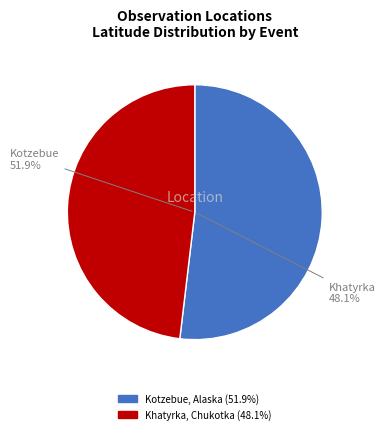

What percentage is the Kotzebue, Alaska (Kittiwakes) slice, to the nearest percent?

52%